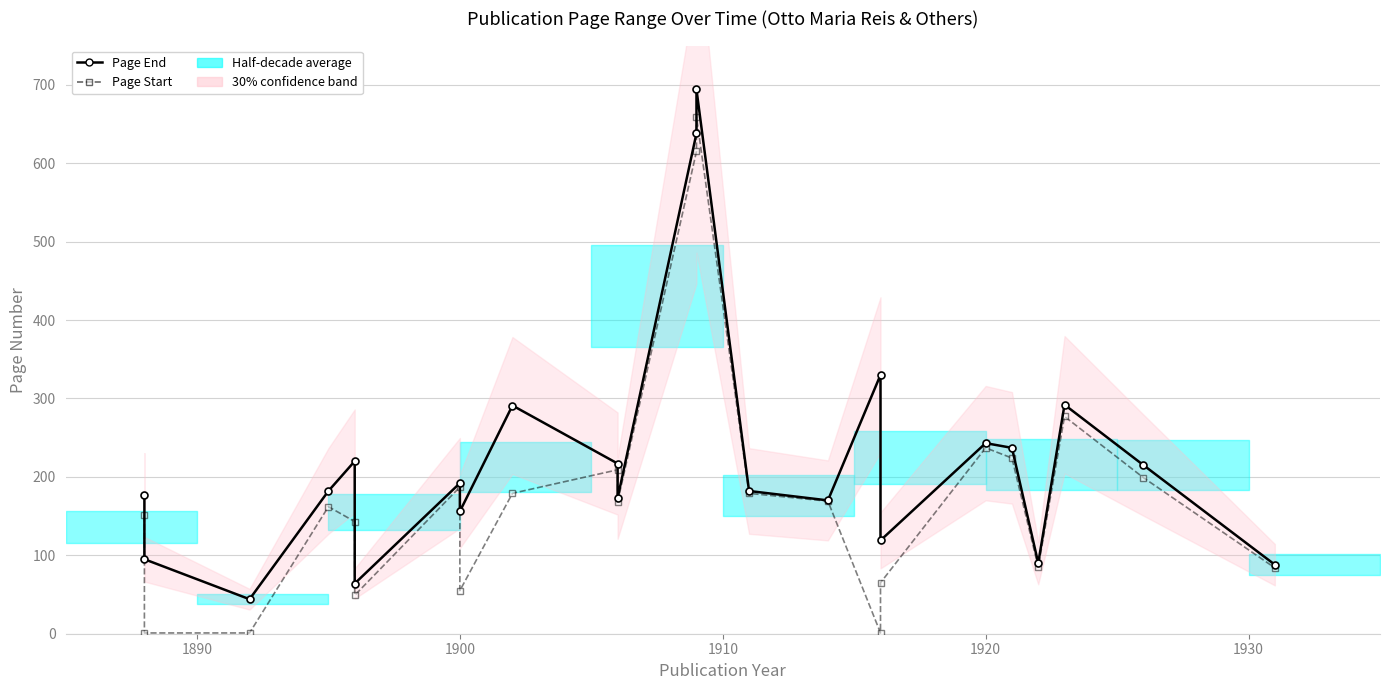

Which series has the widest spread of values?

Page Start